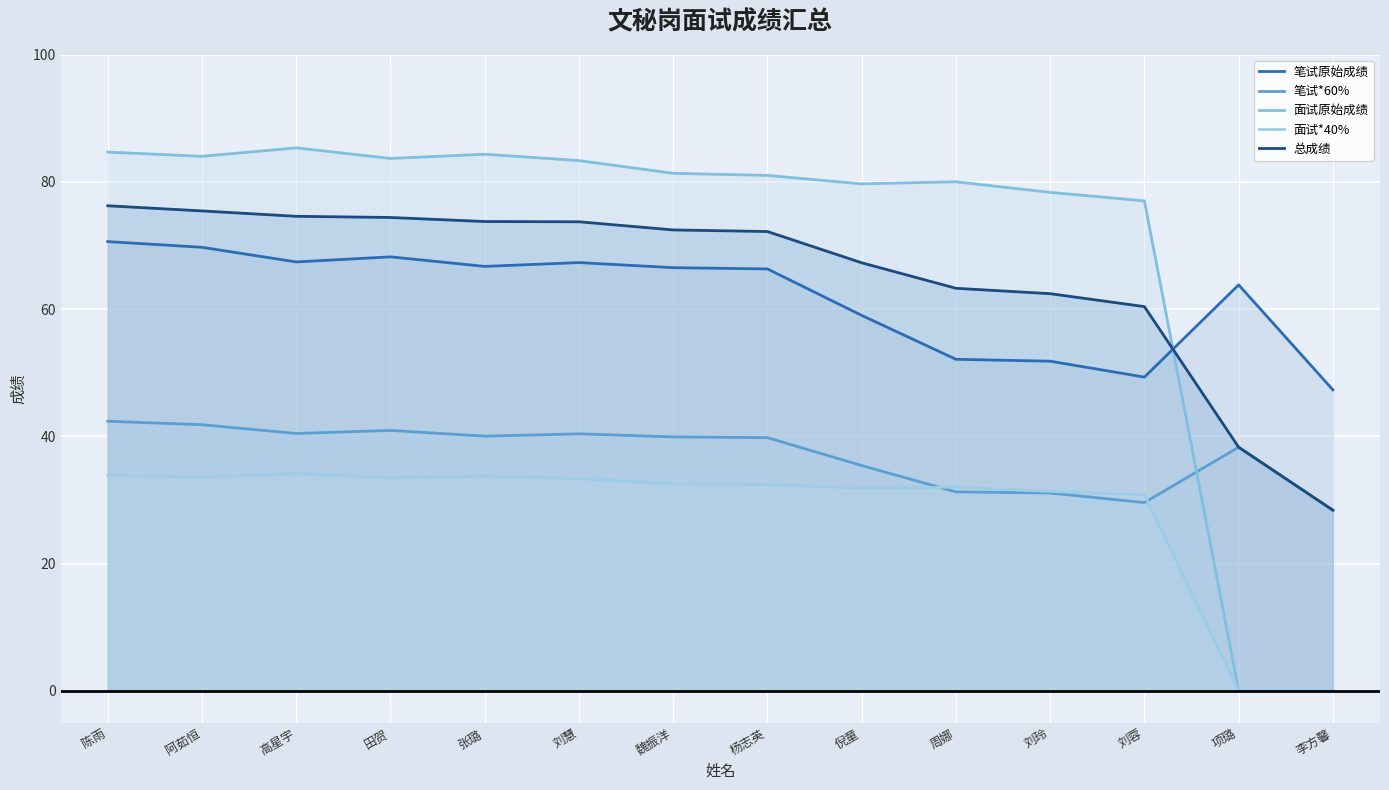

True or false: 面试*40% and 笔试原始成绩 intersect in this chart.

False